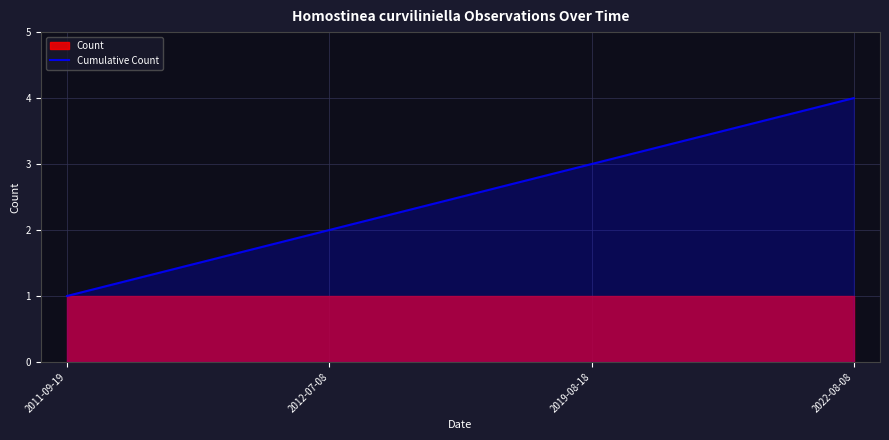

Between 2011-09-19 and 2012-07-08, which is larger?

2012-07-08